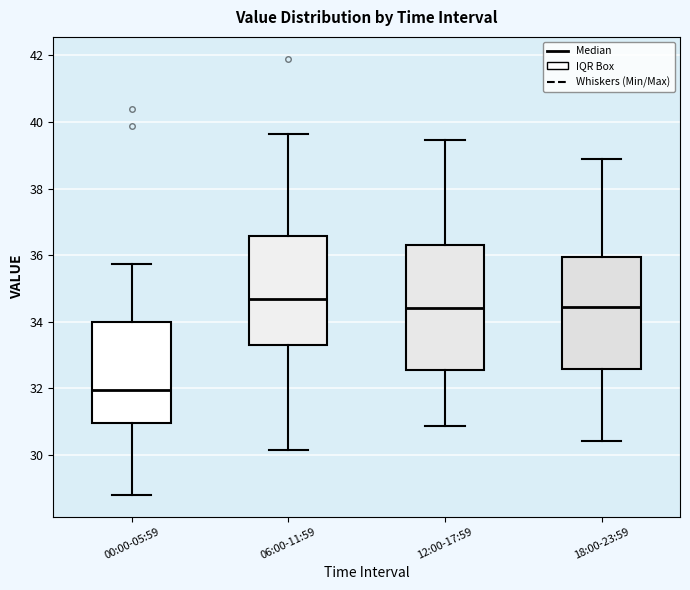

Which box has the lowest median line?

00:00-05:59